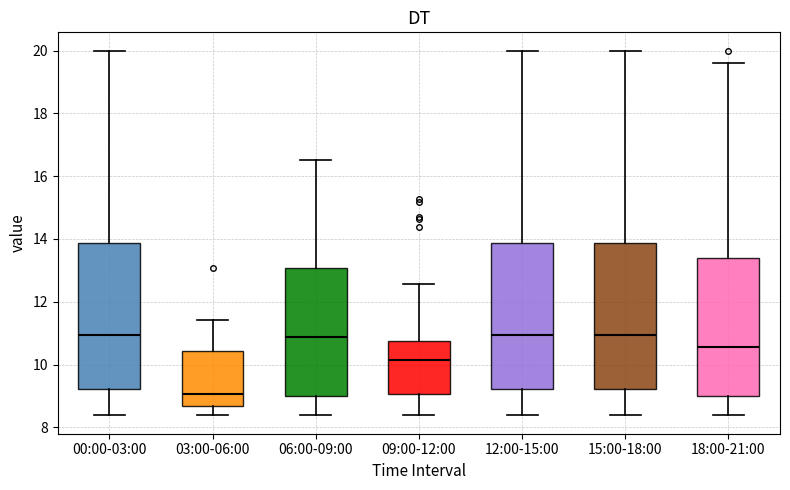

Which box's median line is the lowest?

03:00-06:00